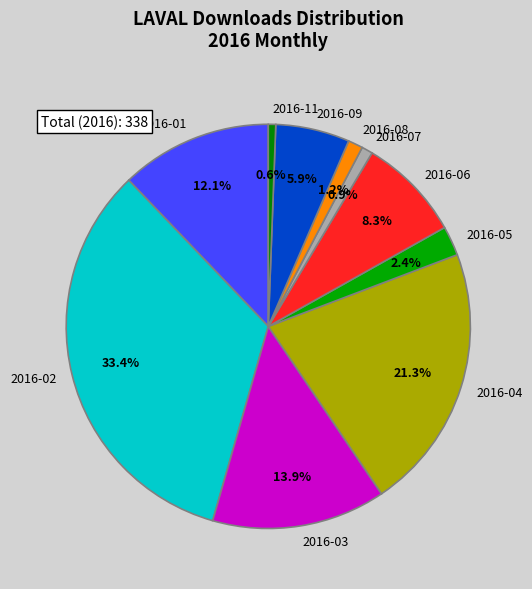

What is the ratio of the value at 2016-06 to the value at 2016-03?

0.6